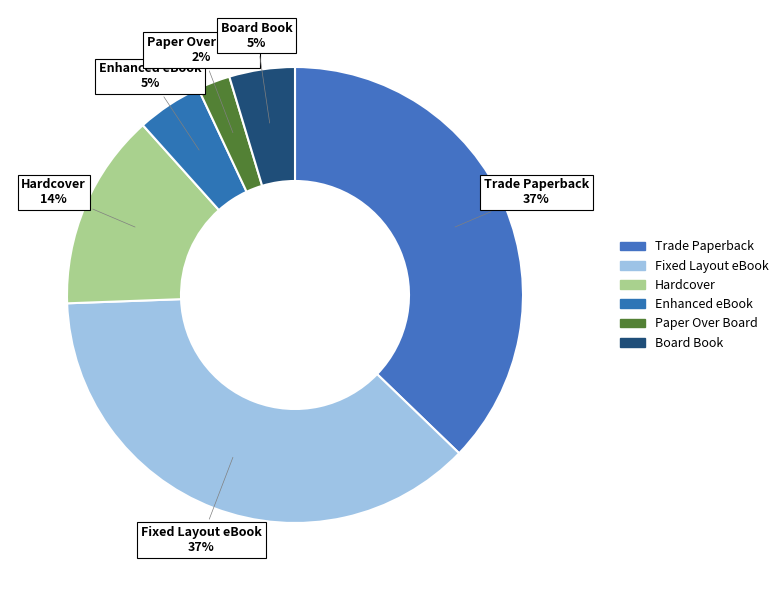

To the nearest percent, what is the difference between the Trade Paperback and Hardcover slice percentages?

23%